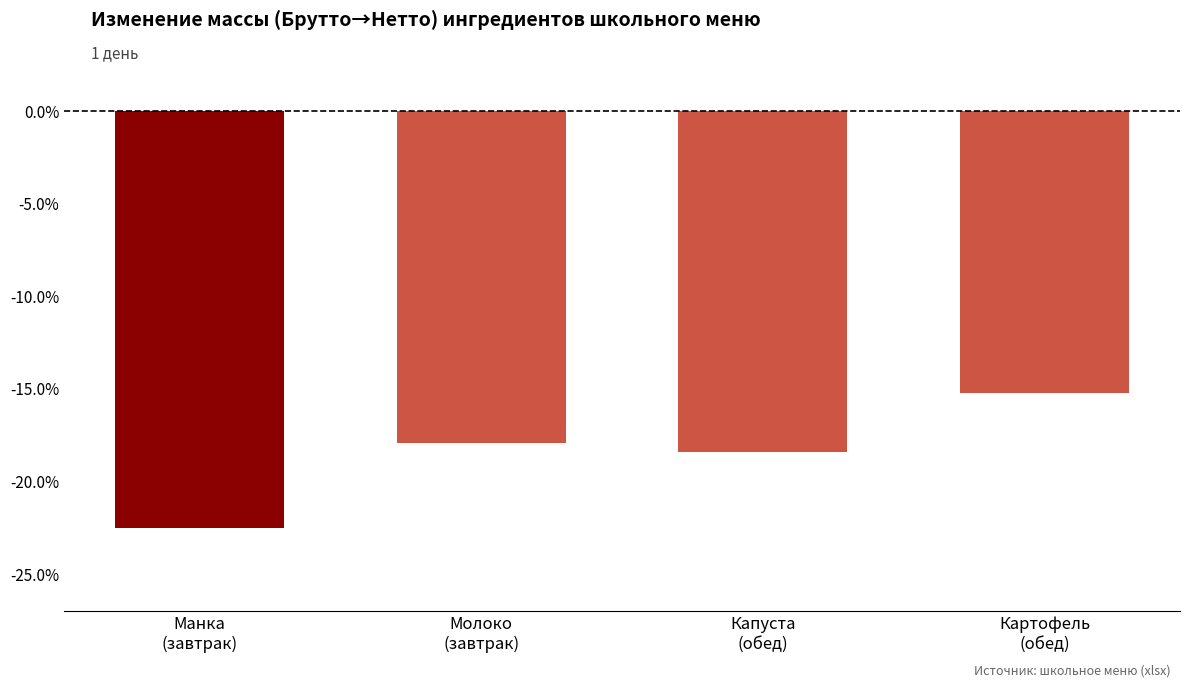

Which has a higher value, Манка
(завтрак) or Картофель
(обед)?

Картофель
(обед)